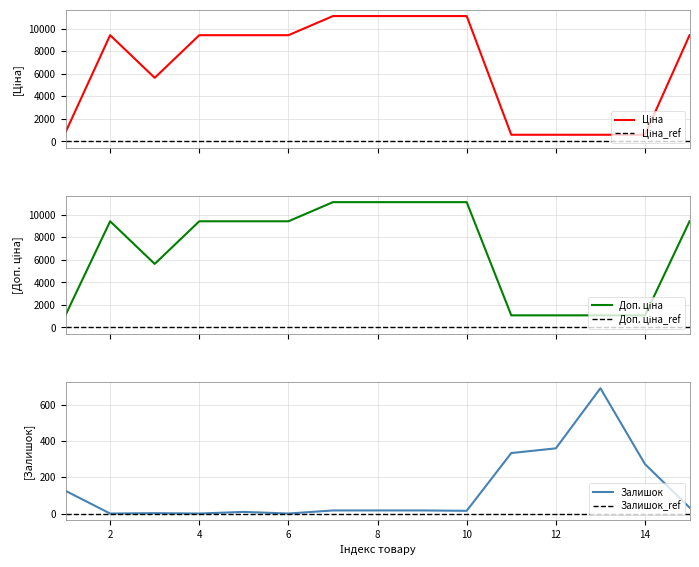

What is the sum of the Залишок values at 3 and 7?

19.0